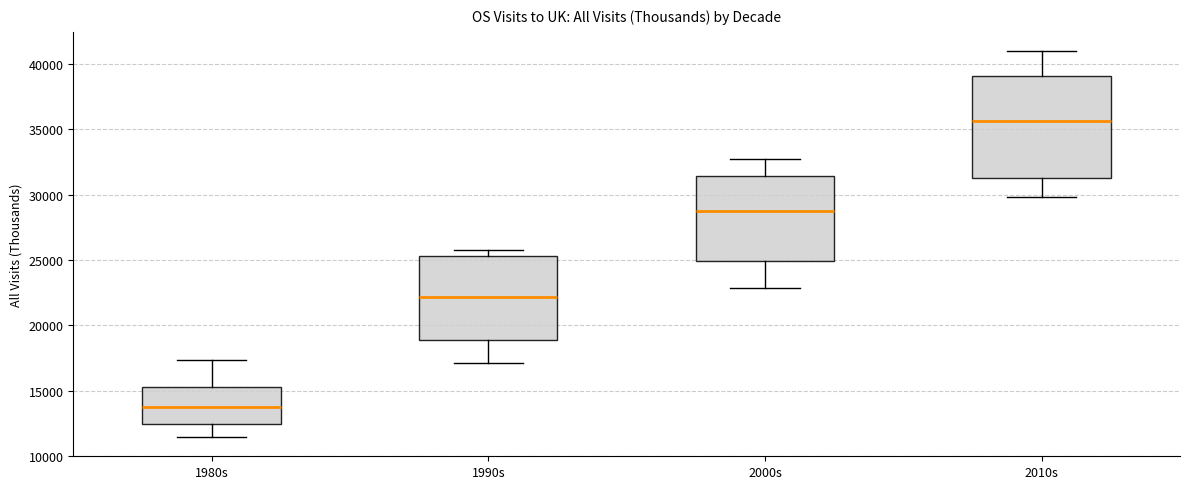

Which box is the tallest, from its lower edge to its upper edge?

2010s